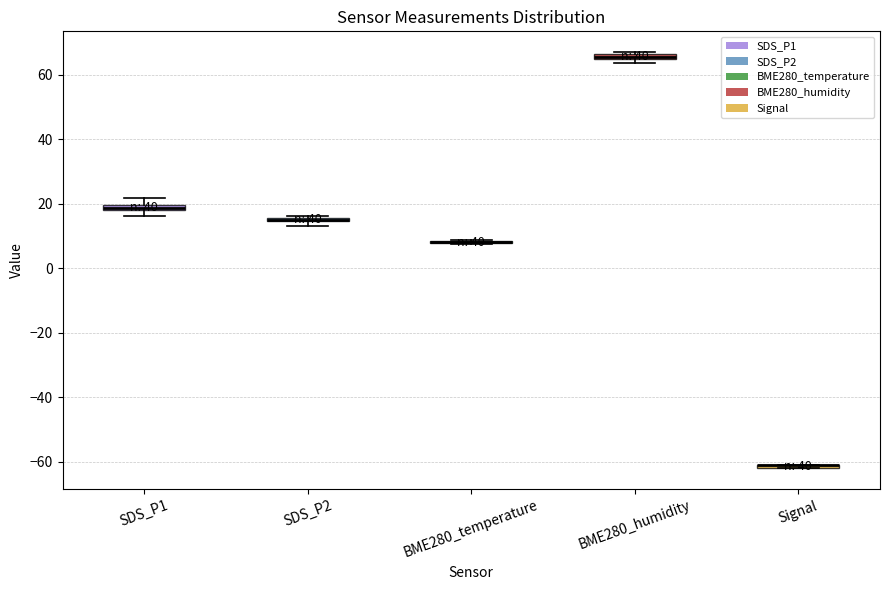

Where is the upper edge of the box for SDS_P1 on the y-axis? The values are not printed on the chart, so give them approximately, as read against the axis.

20